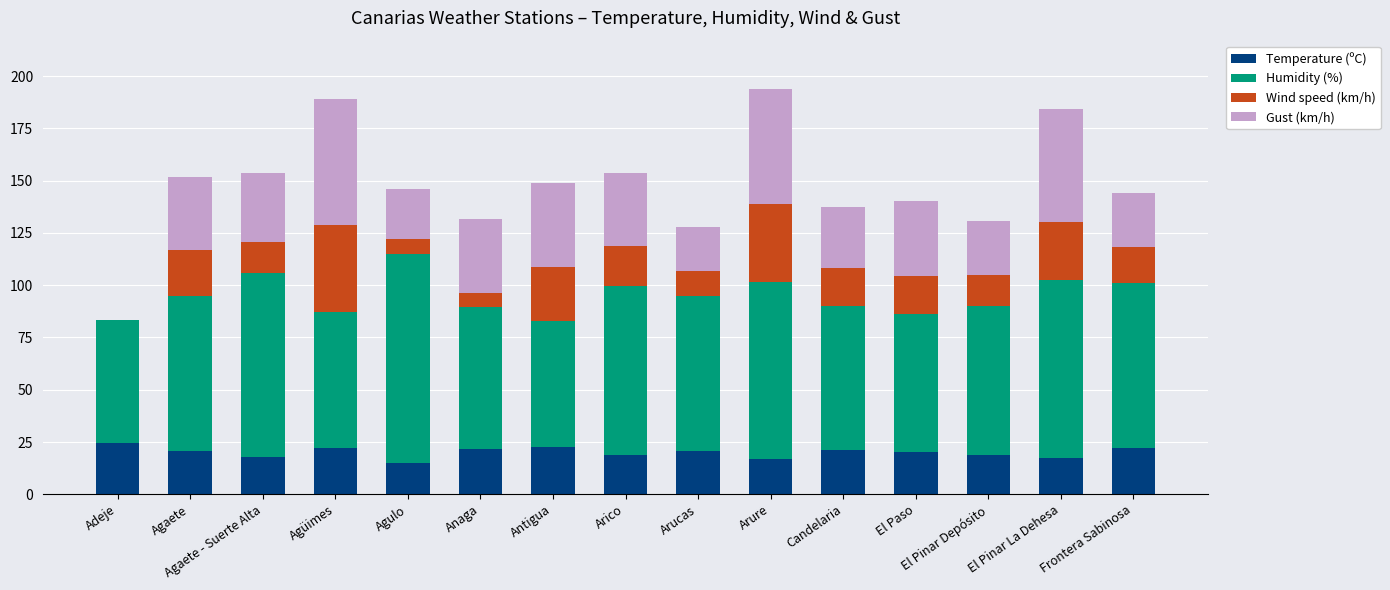

Is it true that Temperature (ºC) equals 21.2 at Candelaria?

True